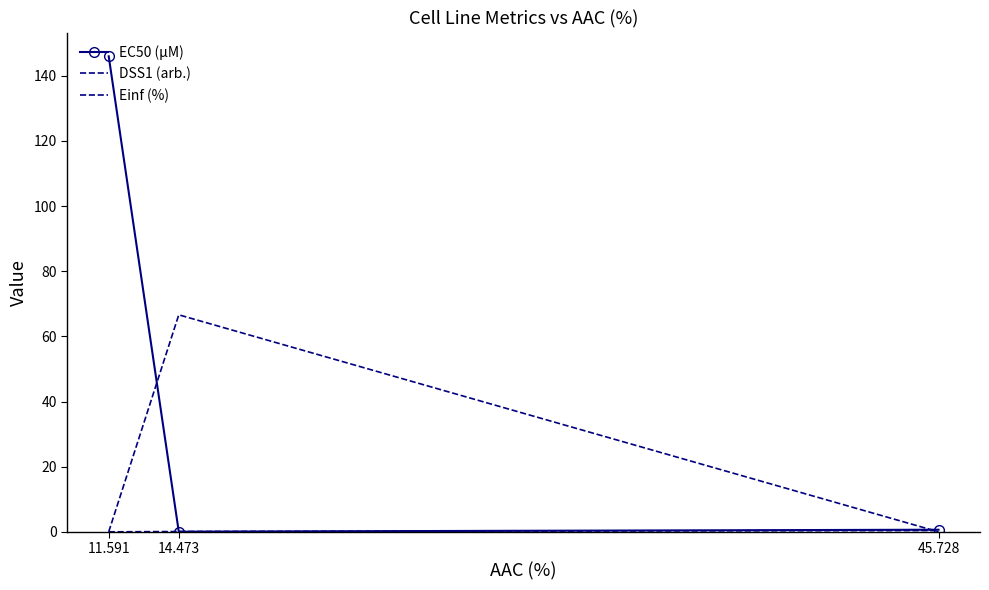

What is the sum of all DSS1 (arb.) values?

0.5